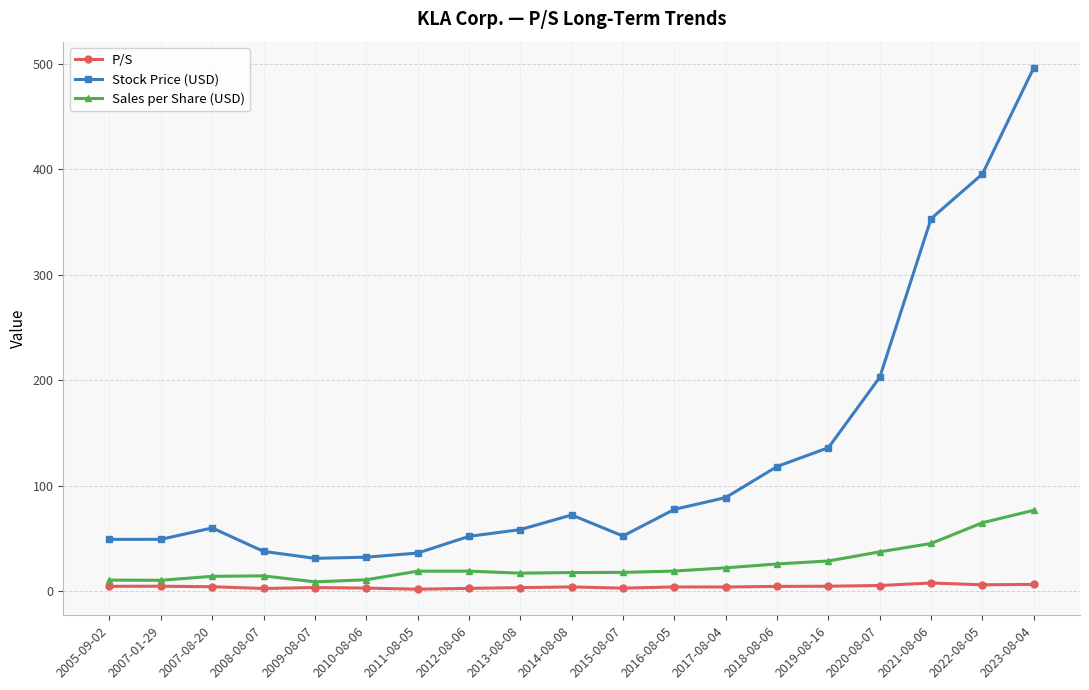

True or false: Stock Price (USD) has more than 0 interior local peaks.

True